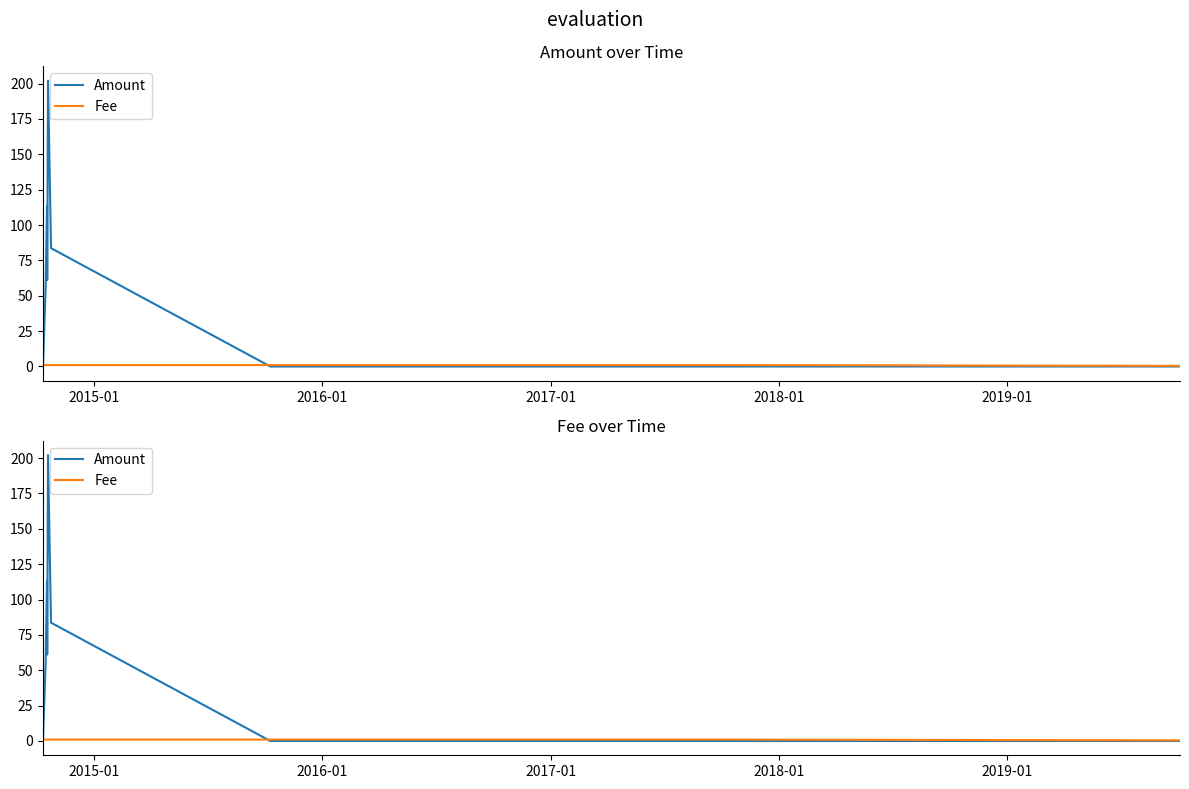

Count the Fee values in the range 1 to 2.

17